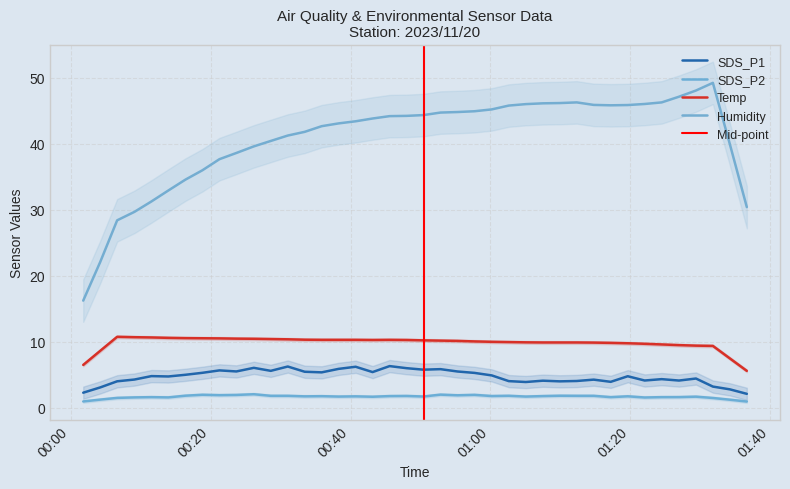

At which label is SDS_P1 closest to 5?

2023/11/20 00:57:43